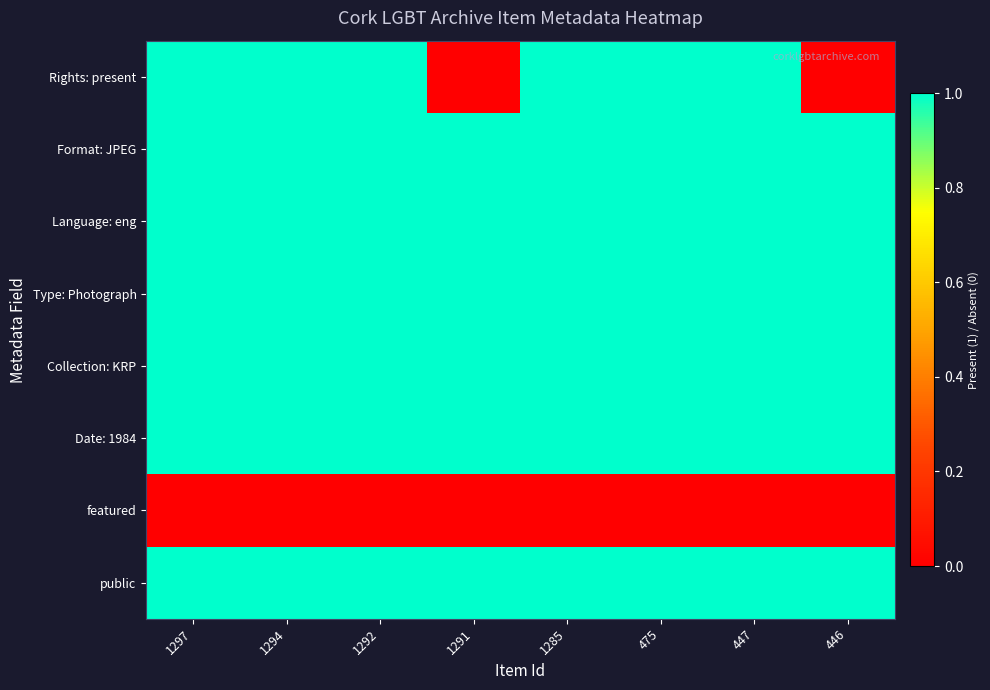

How many categories are shown in the chart?

8